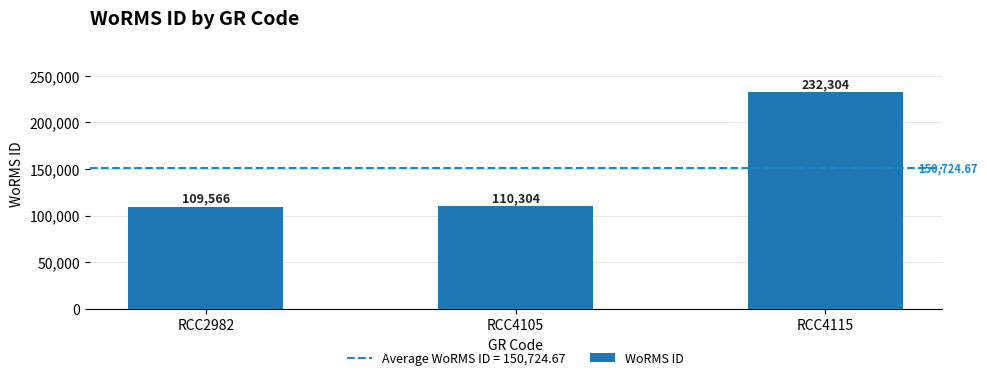

Are the bars grouped side by side (vs. stacked)?

No